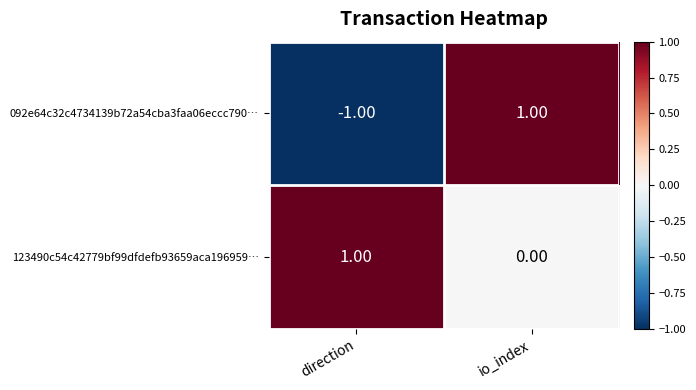

Which series has the largest total across all categories?

123490c54c42779bf99dfdefb93659aca196959…